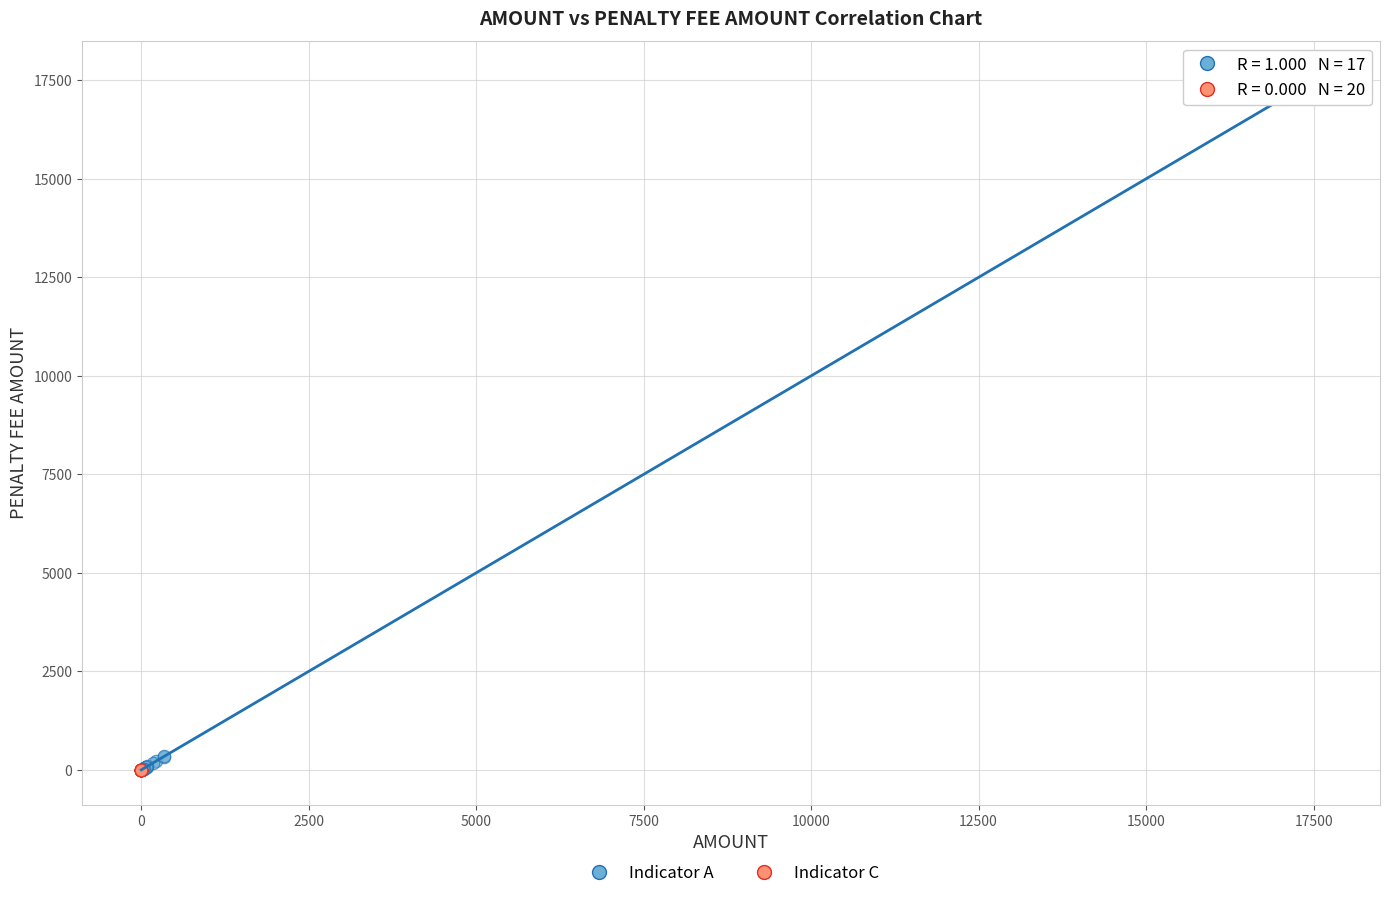

Which series reaches the maximum Y coordinate?

Indicator A